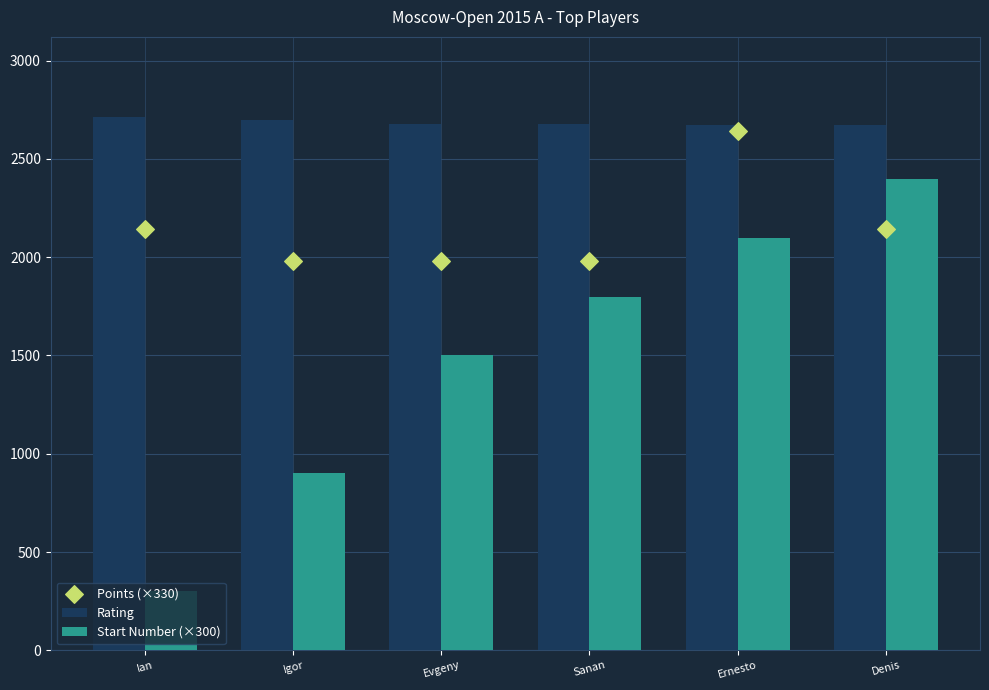

At how many categories does at least one series exceed 1628?

6